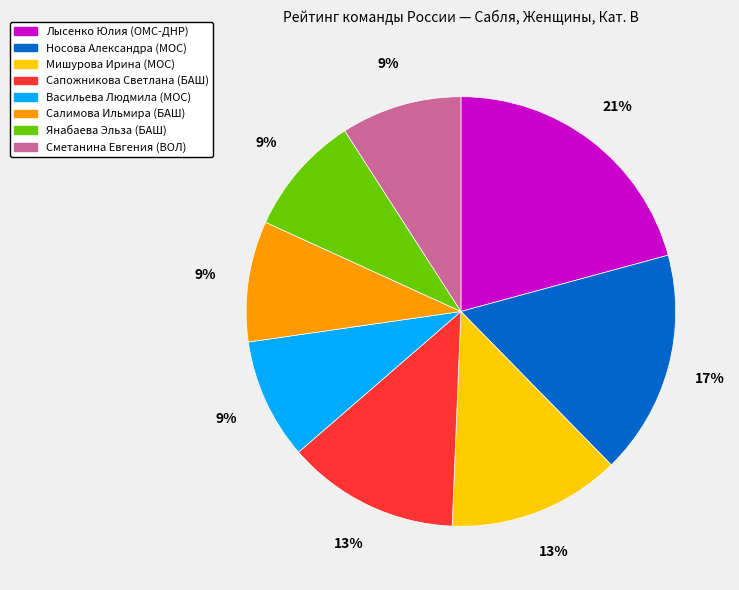

Does Янабаева Эльза (БАШ) account for over 50% of the chart?

No